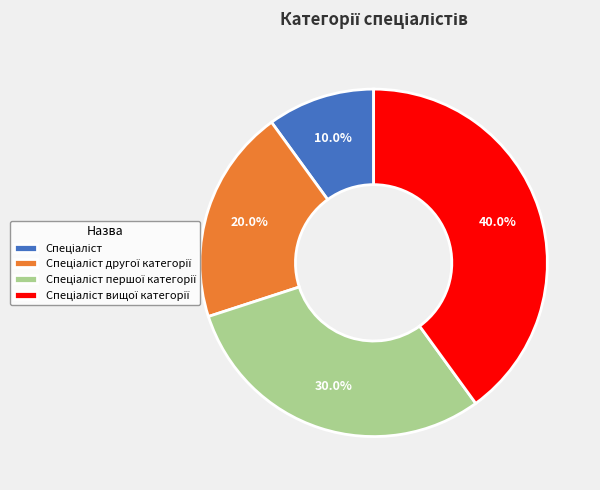

Is there any slice that represents more than half of the pie?

No